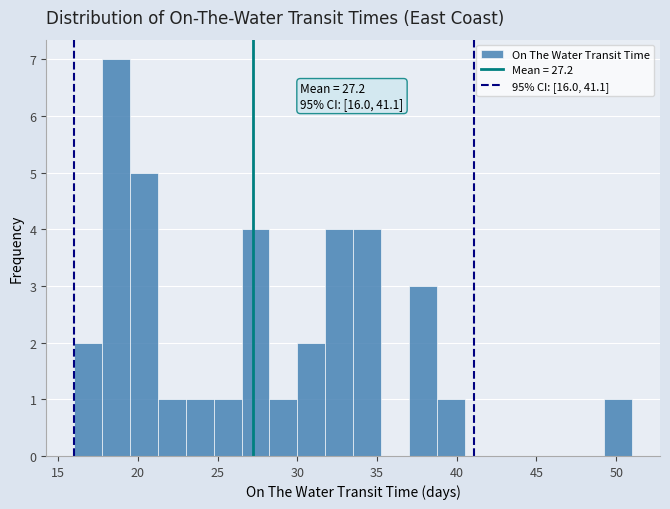

Read against the x-axis, roughly where is the centre of the tallest bar?

18.5